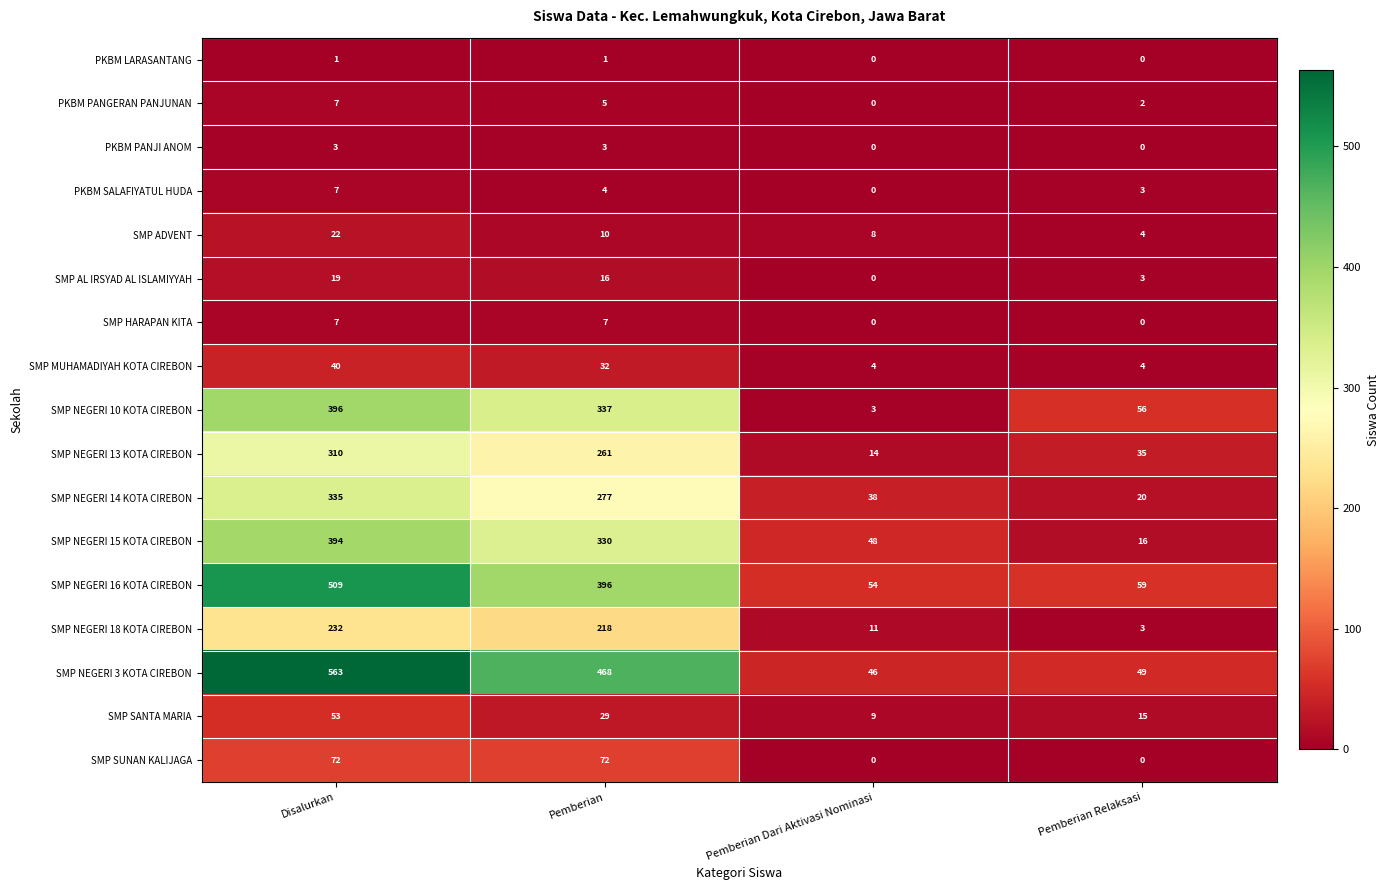

Which series has the widest spread of values?

SMP NEGERI 3 KOTA CIREBON